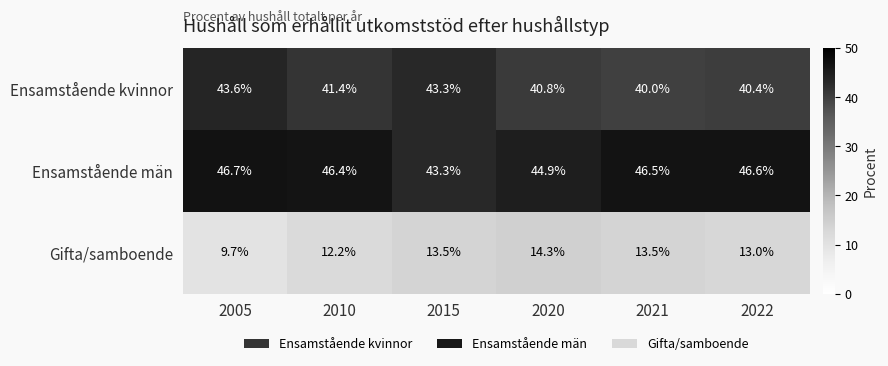

Which series has the largest total across all categories?

Ensamstående män